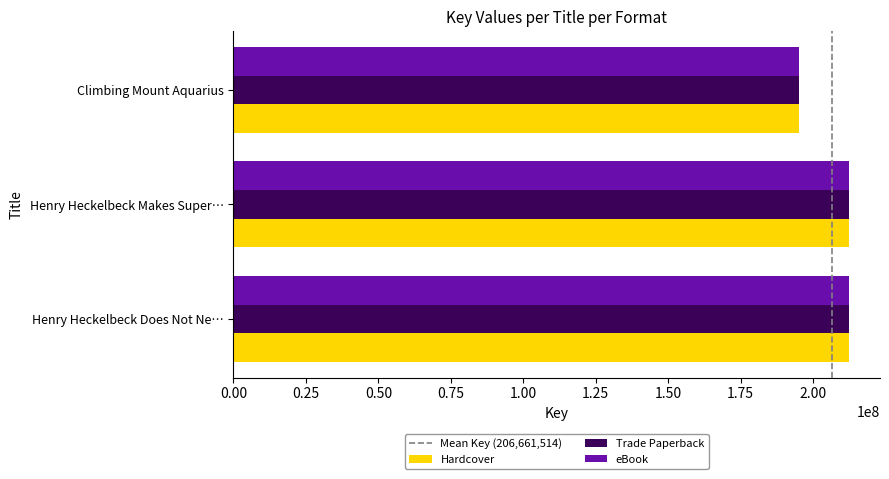

Count the number of categories in the chart.

3